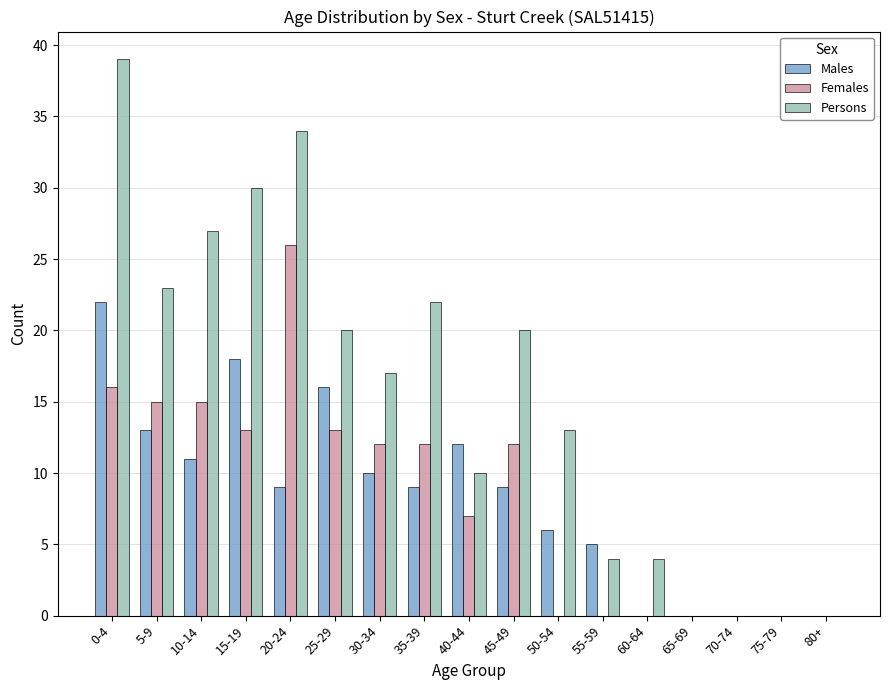

What is the sum of the Persons values at 80+ and 35-39?

22